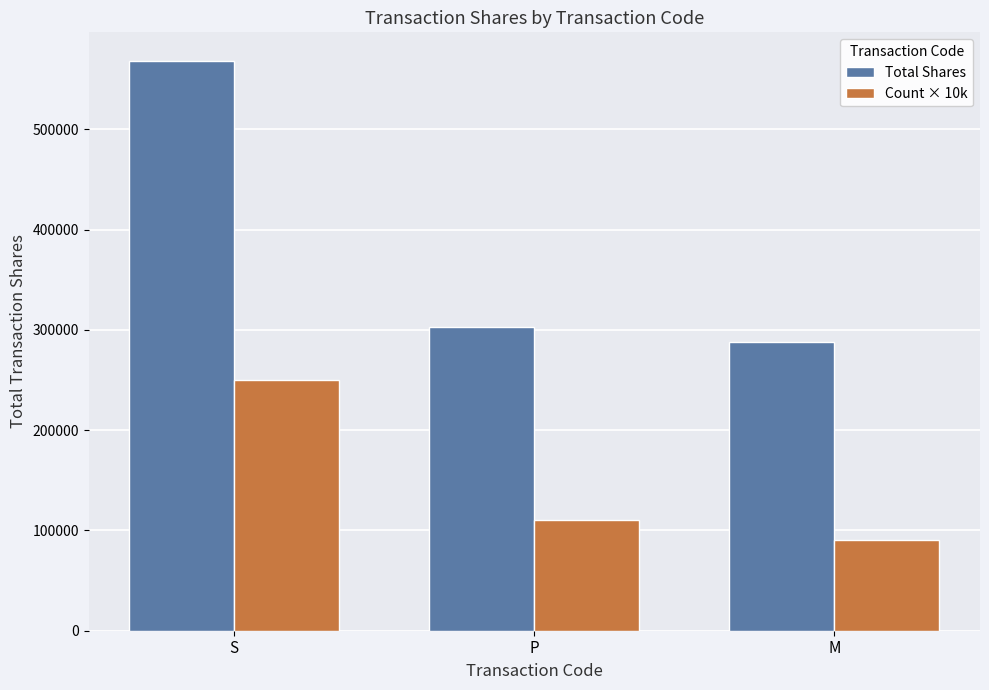

What is the total value across all series at P?

413320